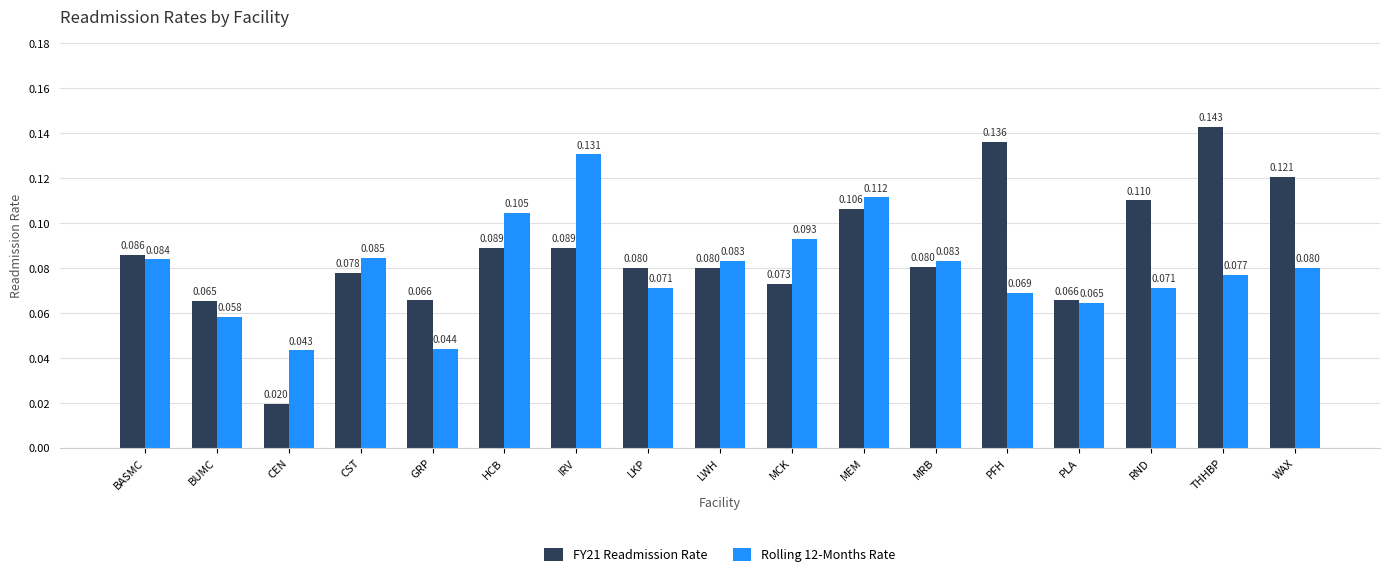

At which label is FY21 Readmission Rate closest to 0?

CEN